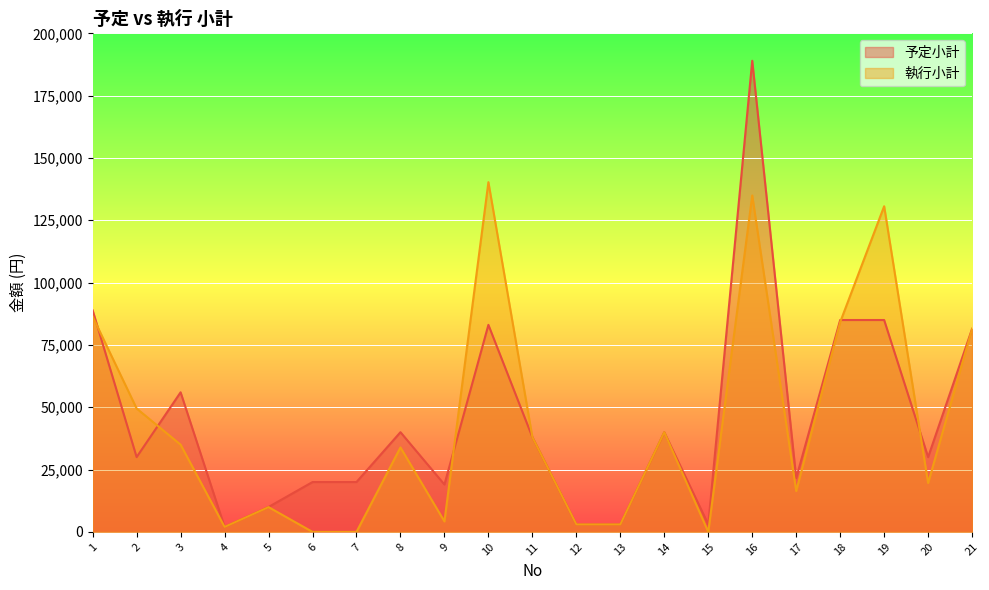

What is the total value across all series at 7?

20000